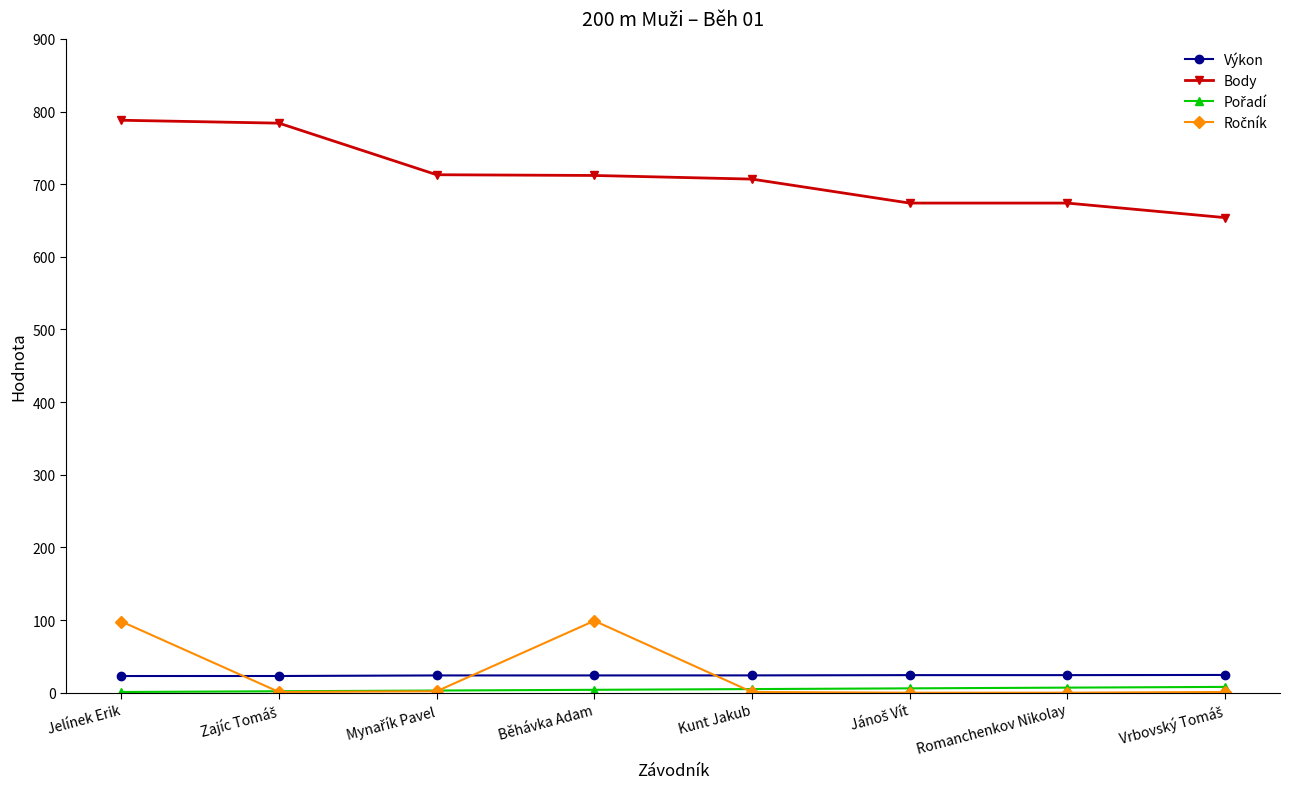

Count the number of data series in this chart.

4